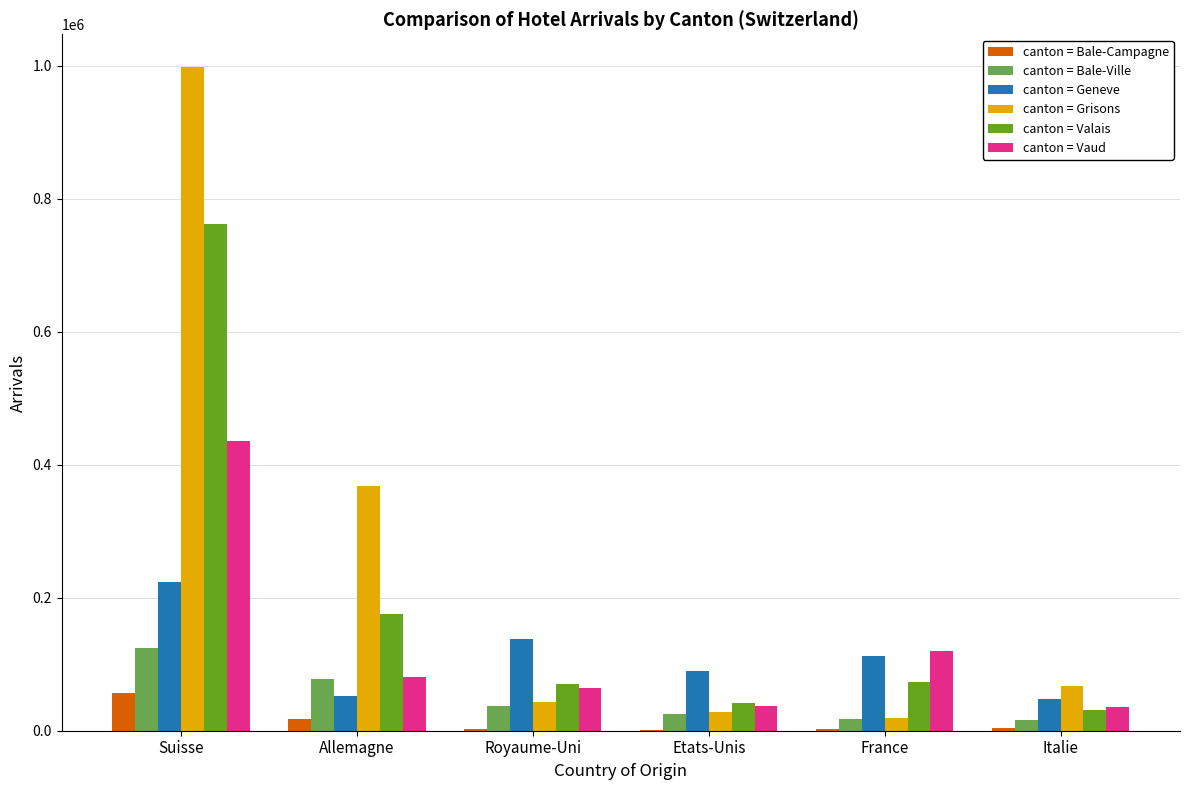

At which category is the sum across all series the highest?

Suisse